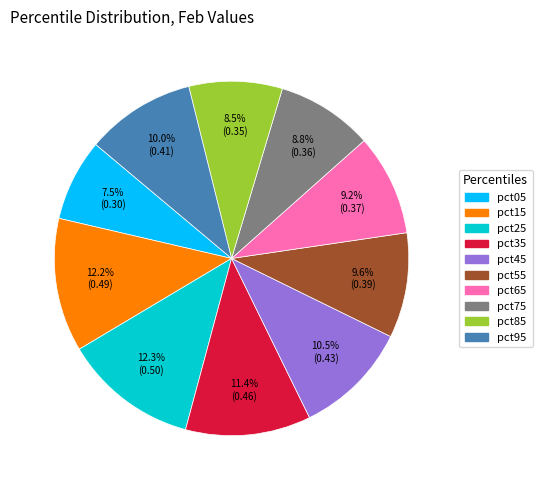

To the nearest percent, what is the difference between the pct75 and pct35 slice percentages?

3%